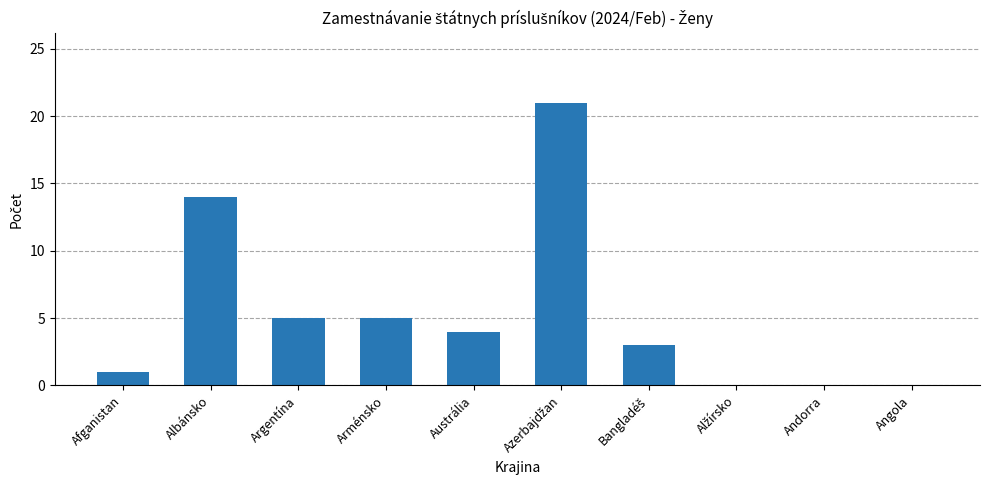

What is the change in value from Argentína to Angola?

-5